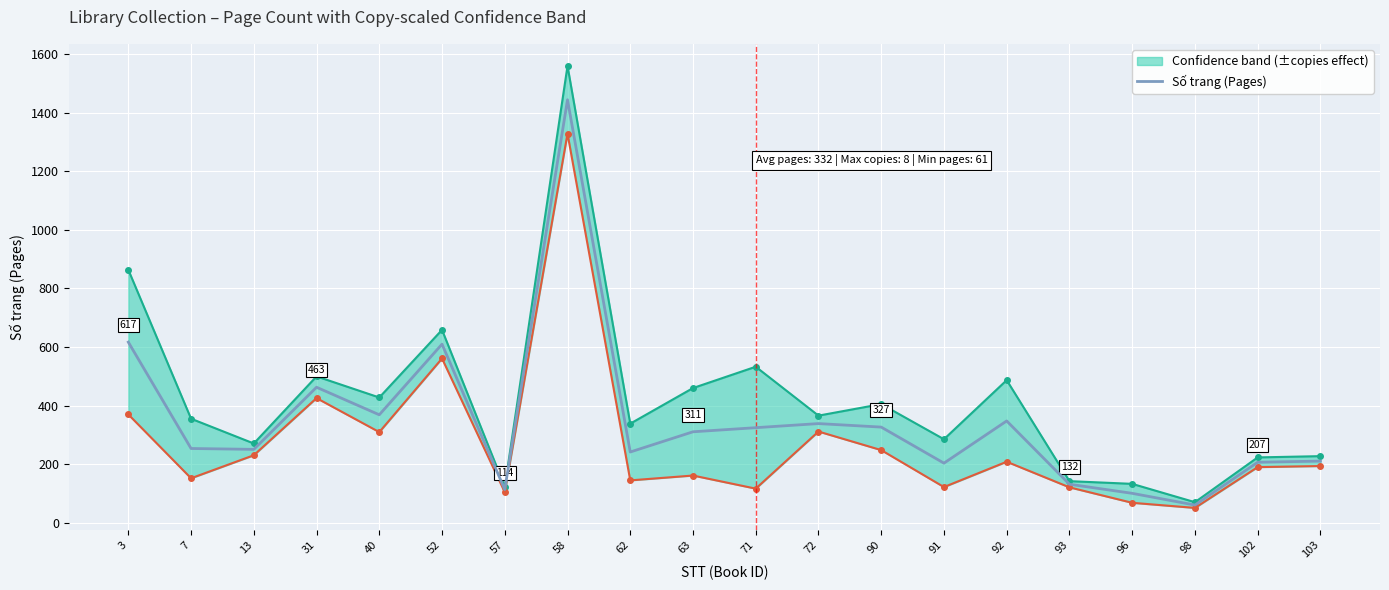

What is the difference between the maximum and minimum values?

1383